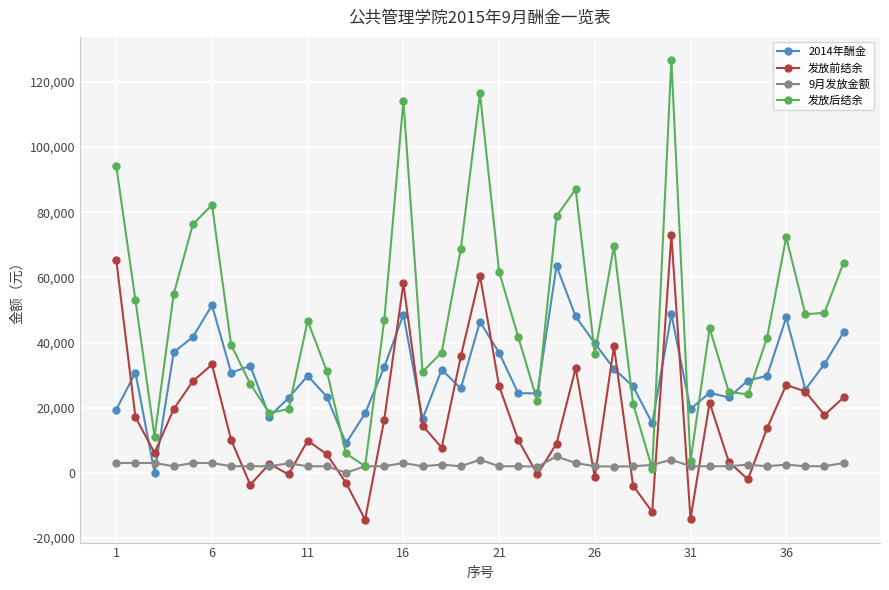

What is the maximum value for 2014年酬金?

63517.9